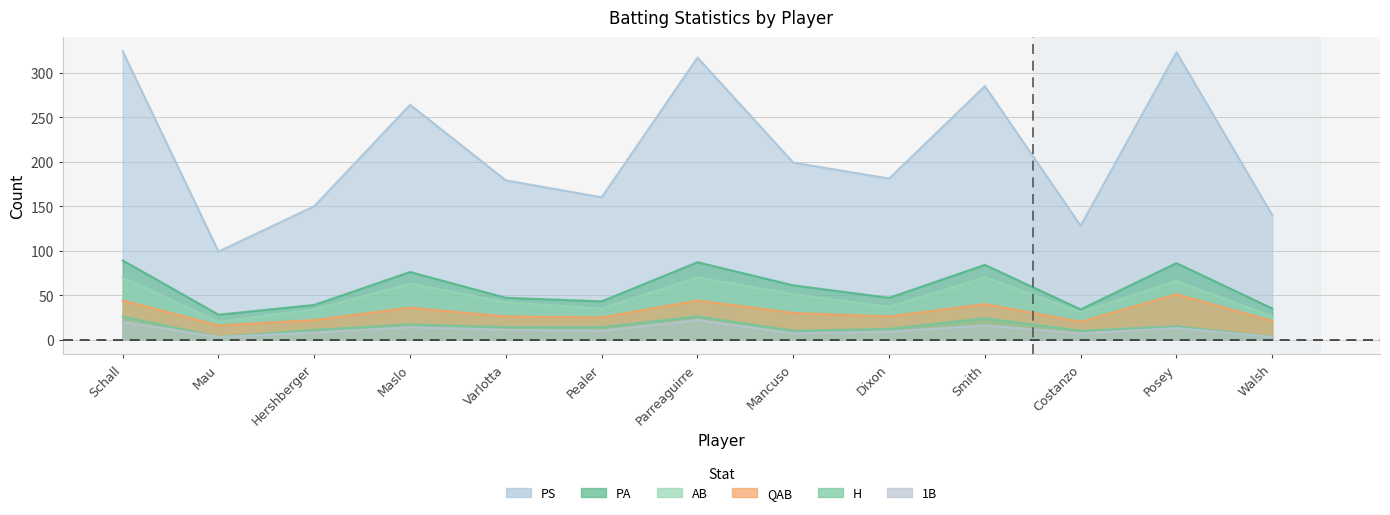

Which label corresponds to the largest value in the chart?

Schall